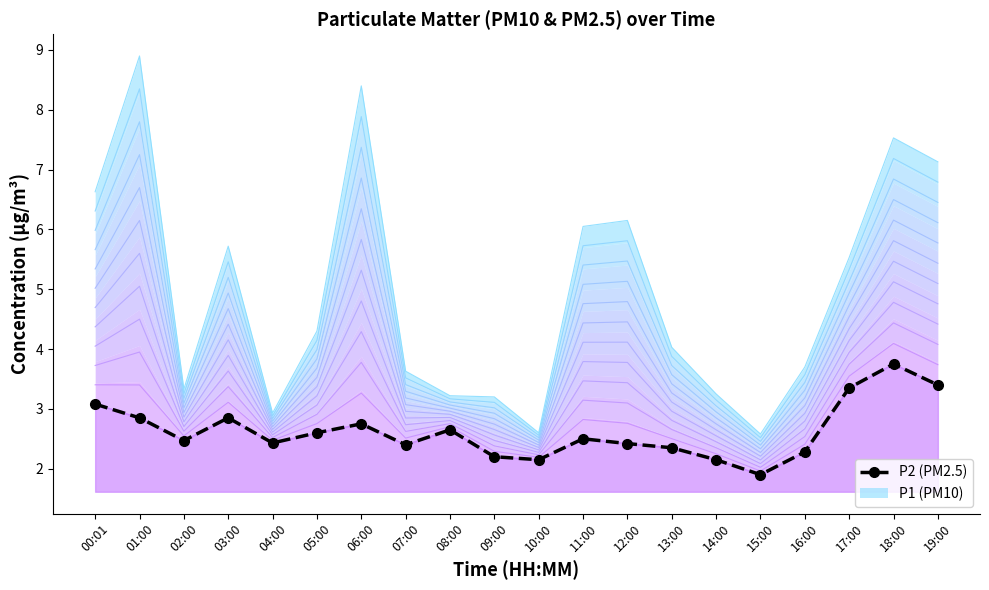

How many categories are shown in the chart?

20